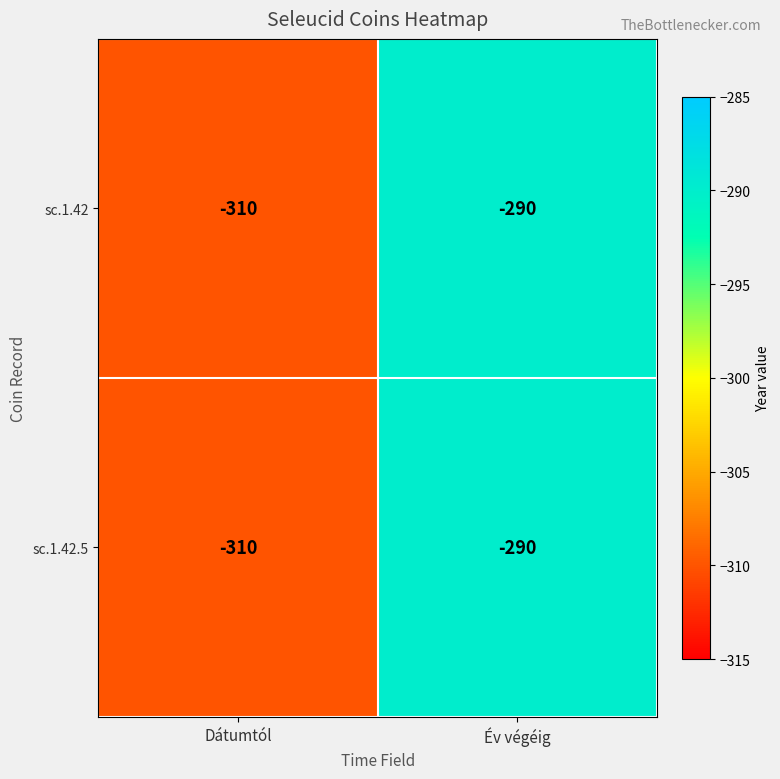

Reading left to right, extract all data points from this chart.

sc.1.42: -310	-290
sc.1.42.5: -310	-290